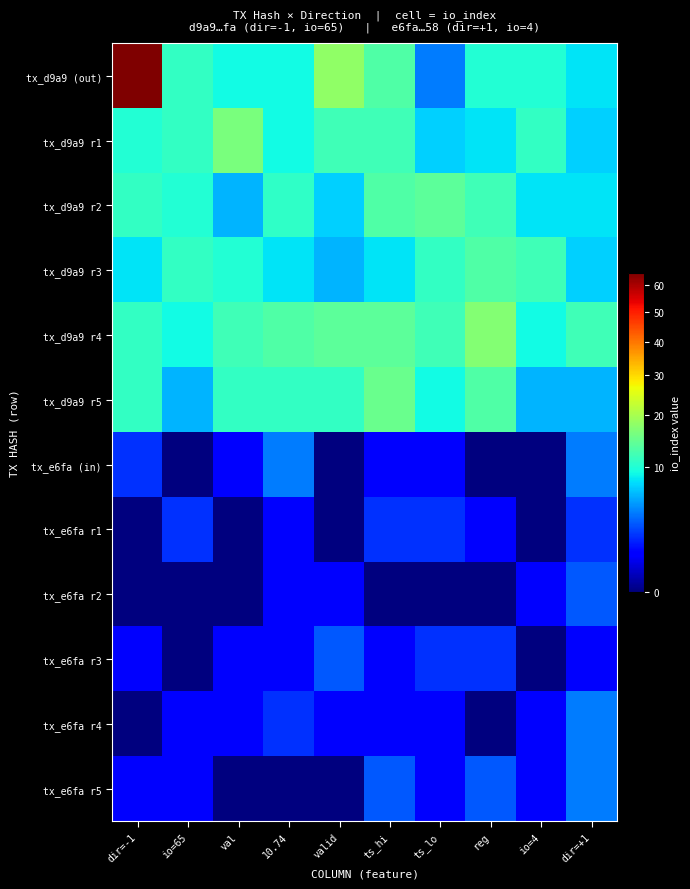

At how many categories does at least one series exceed 15?

4